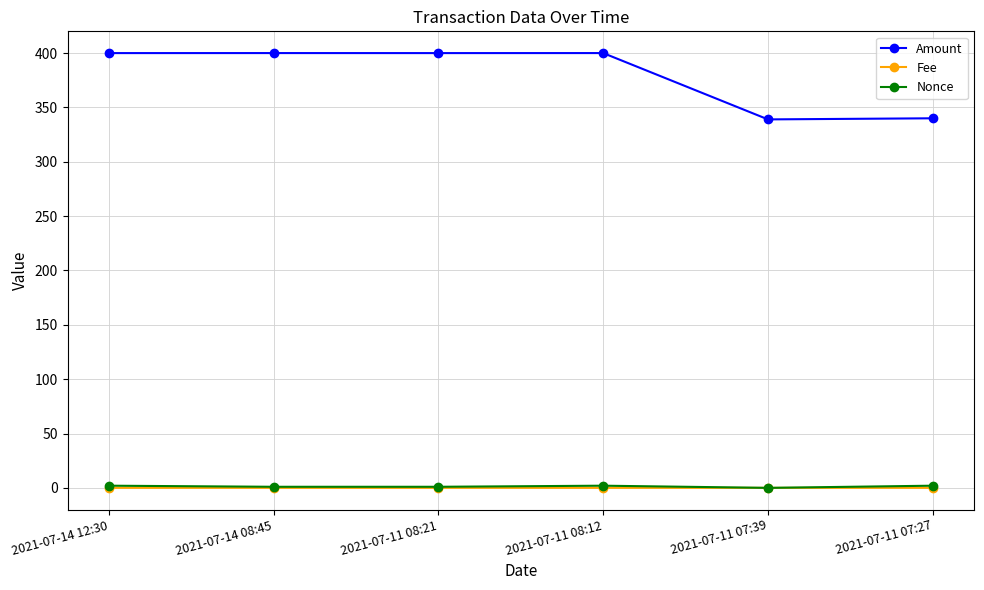

Which series has the largest range (max minus min)?

Amount